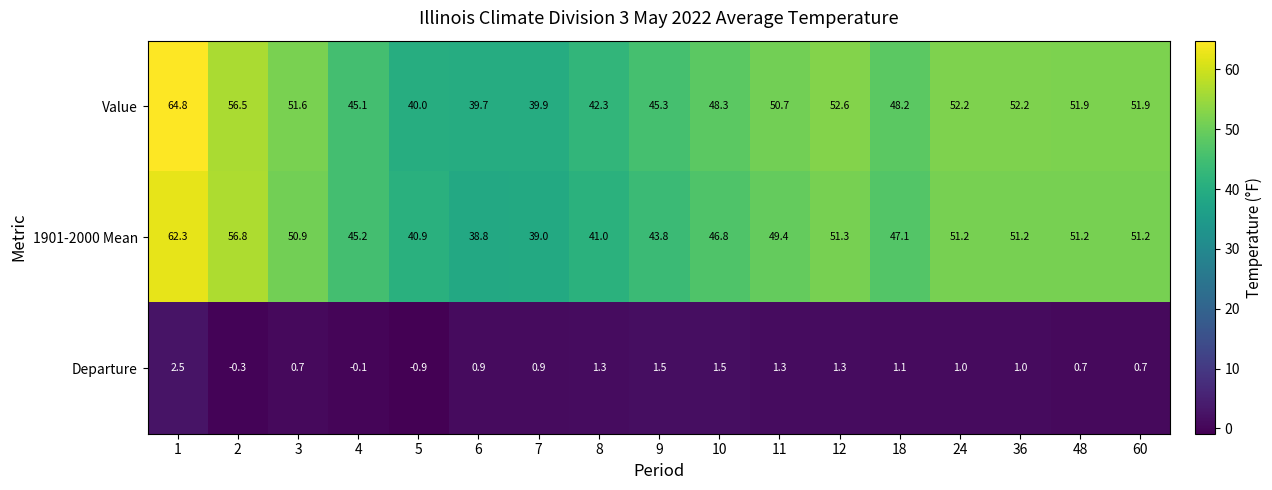

Which category has the highest value across all series?

1